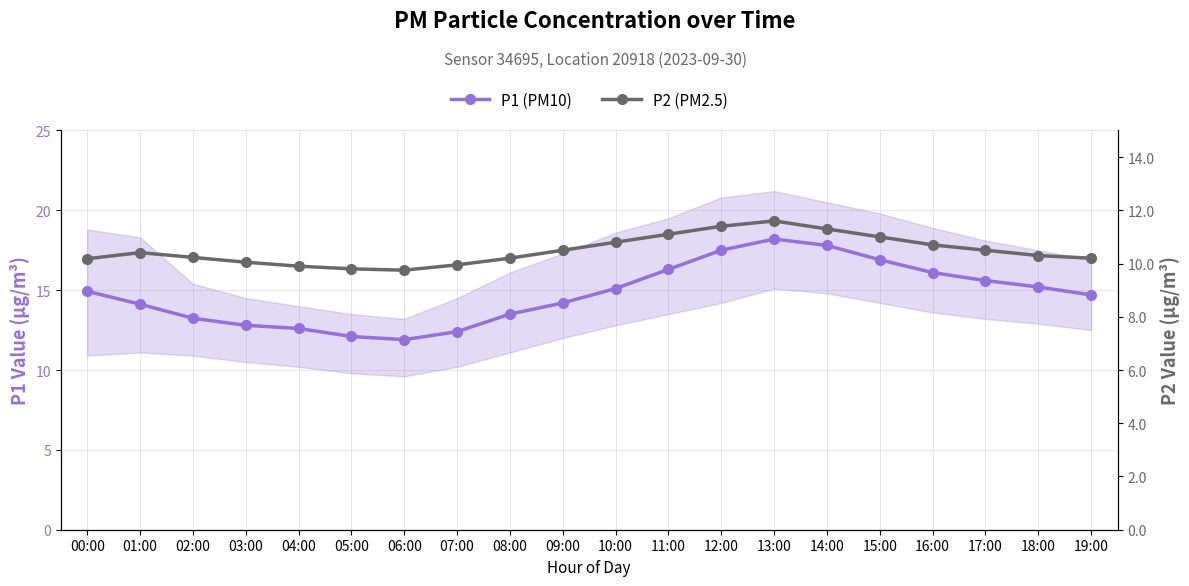

Reading right to left, what are all the values shown in this chart?

P1 (PM10): 14.7	15.2	15.6	16.1	16.9	17.8	18.2	17.5	16.3	15.1	14.2	13.5	12.4	11.9	12.1	12.6	12.8	13.2	14.1	14.9
P2 (PM2.5): 10.2	10.3	10.5	10.7	11.0	11.3	11.6	11.4	11.1	10.8	10.5	10.2	9.9	9.8	9.8	9.9	10.1	10.2	10.4	10.2